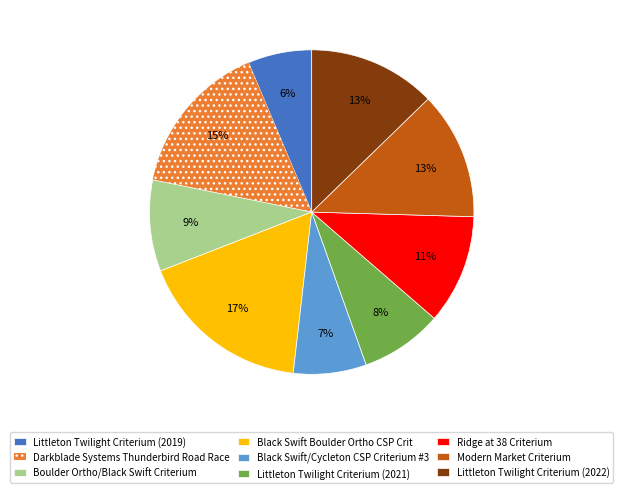

Is it true that Black Swift/Cycleton CSP Criterium #3 is 7% of the pie?

True